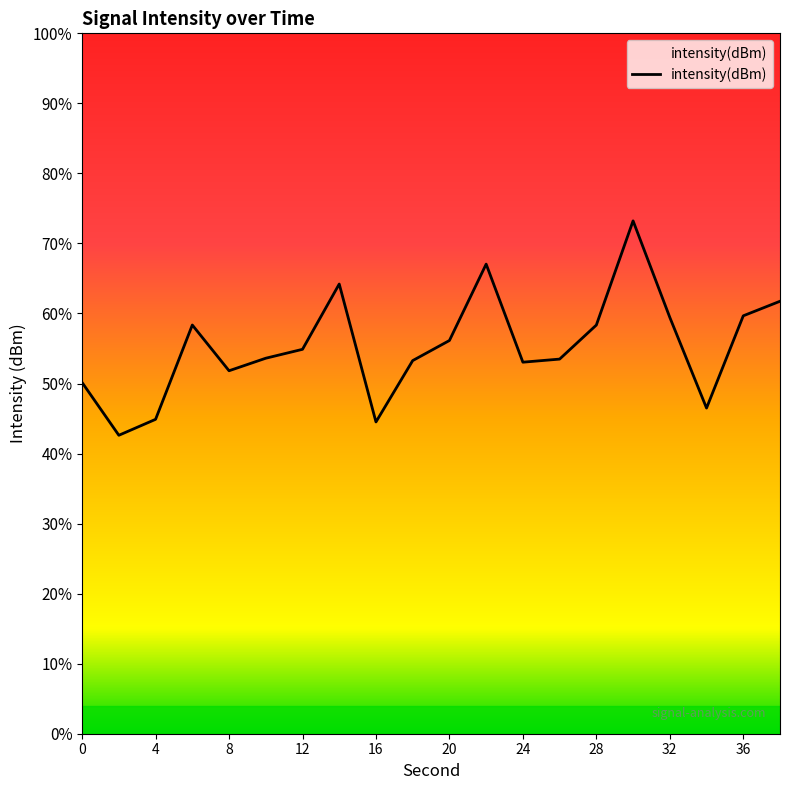

How many values are below -132?

11